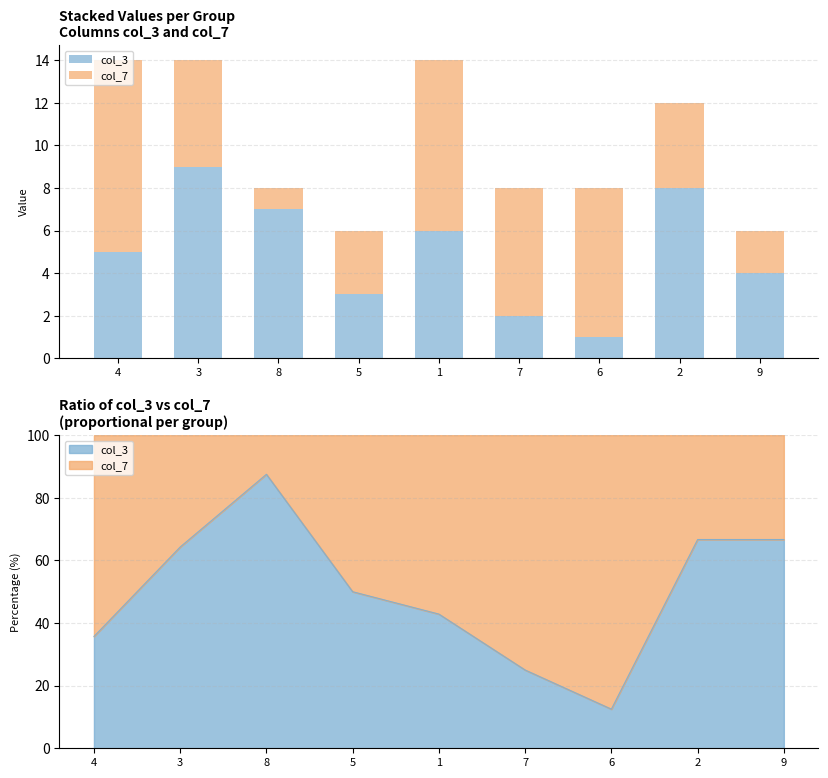

The value of col_3 at 5 is 5. True or false?

False